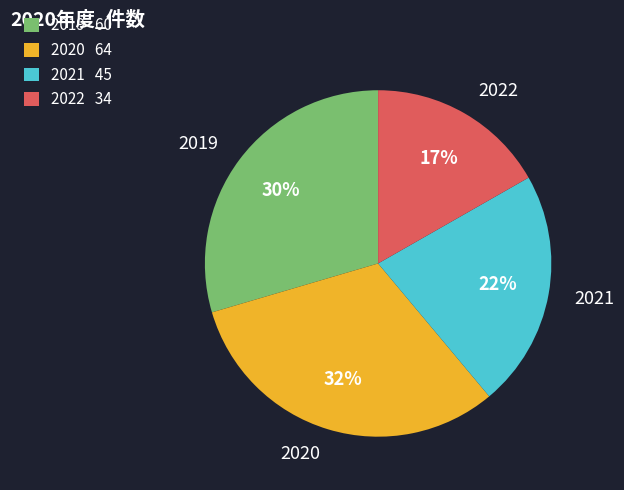

True or false: 2021 accounts for 22% of the total.

True